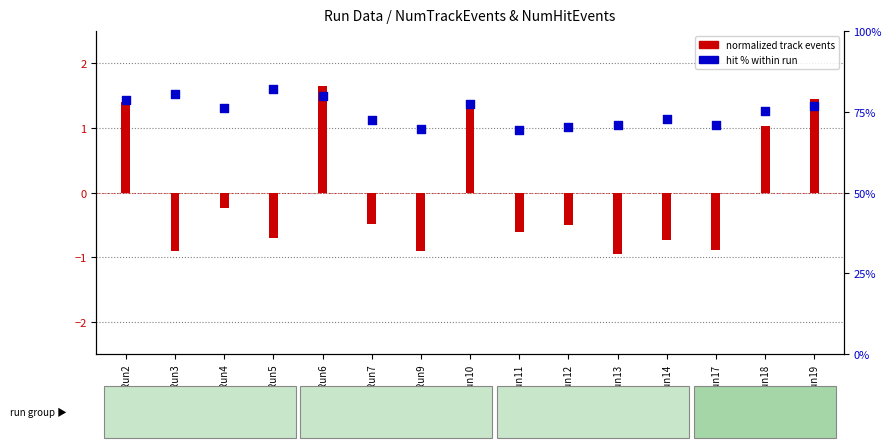

What is the change in value from Run2 to Run11?

-9.4